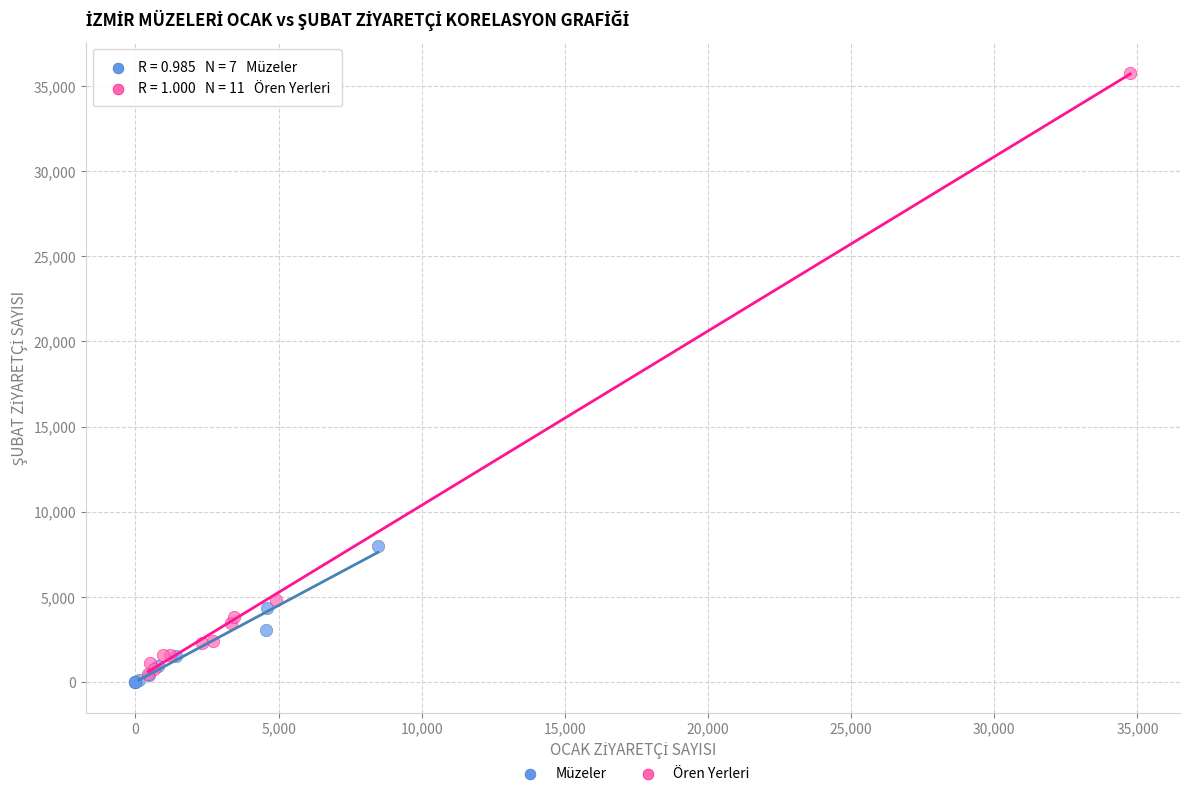

Which series reaches the minimum Y coordinate?

Müzeler